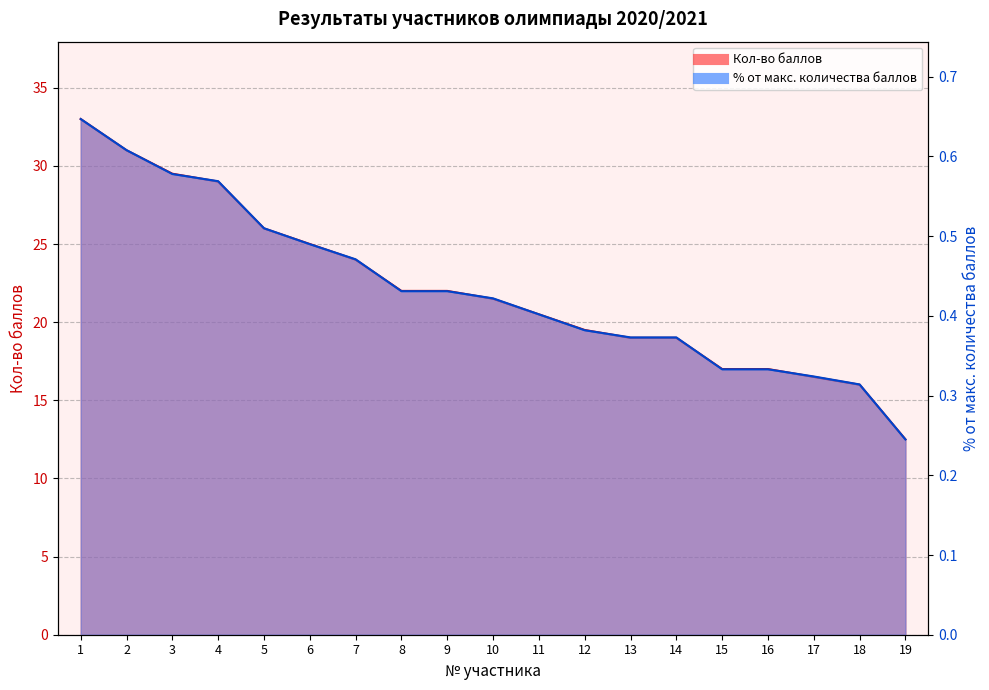

What is the difference between the maximum and minimum values in the Кол-во баллов series?

20.5